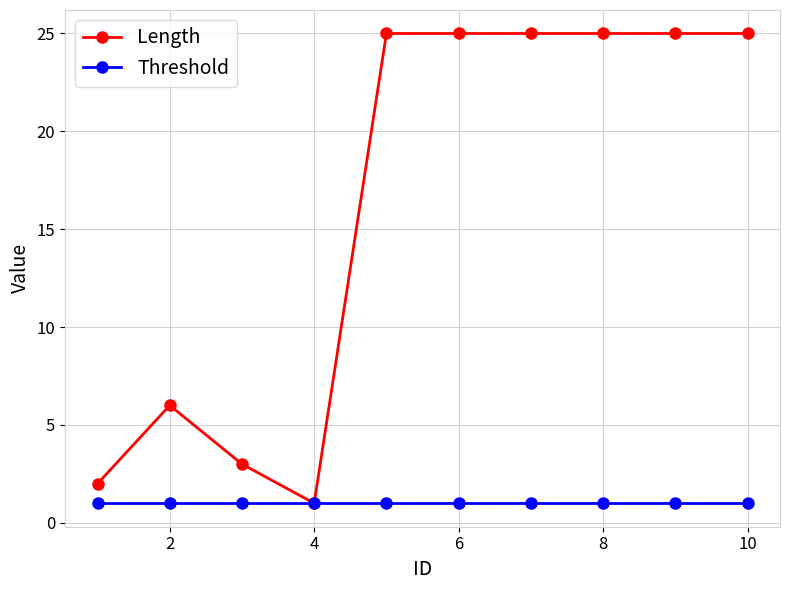

Which series has the largest total across all categories?

Length